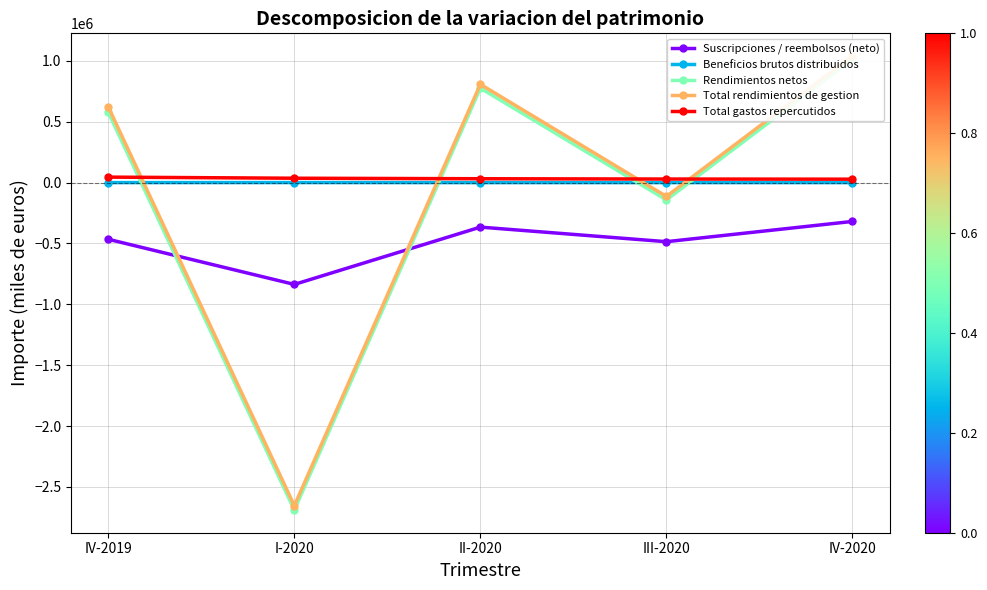

Which category has the lowest value in the Beneficios brutos distribuidos series?

II-2020